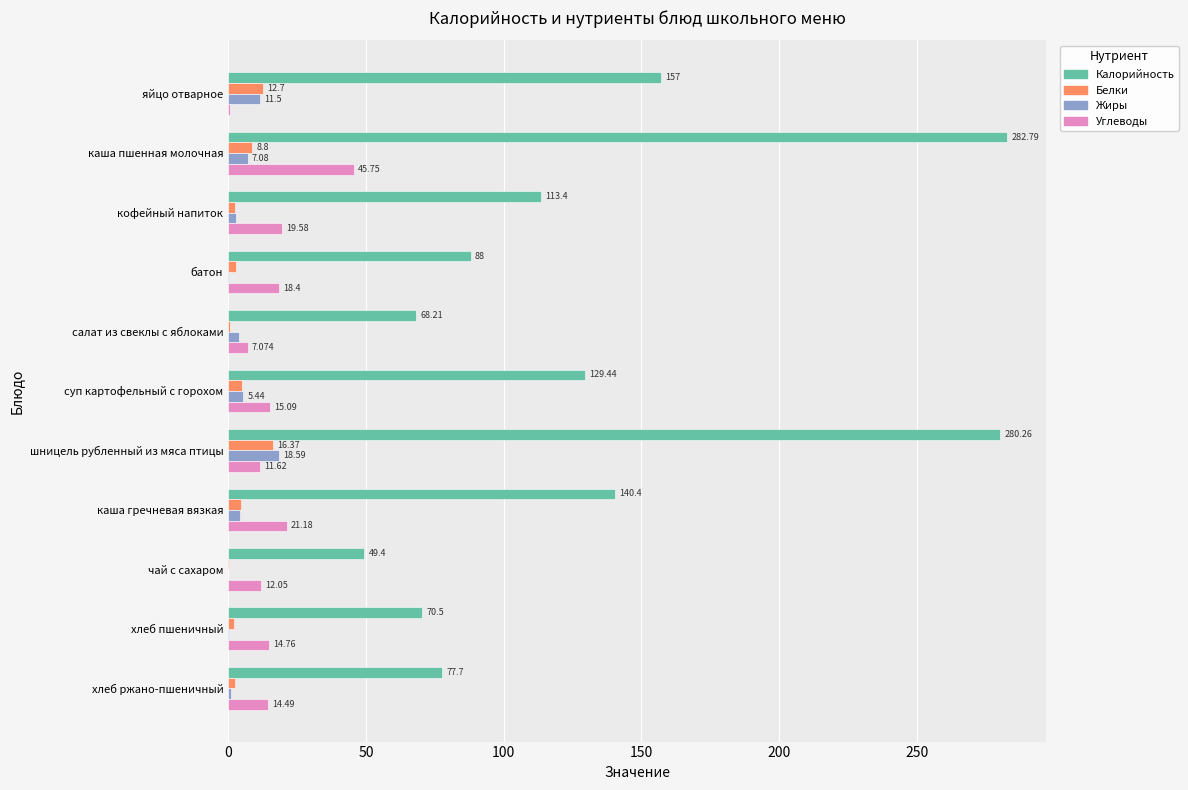

Which series has the largest total across all categories?

Калорийность